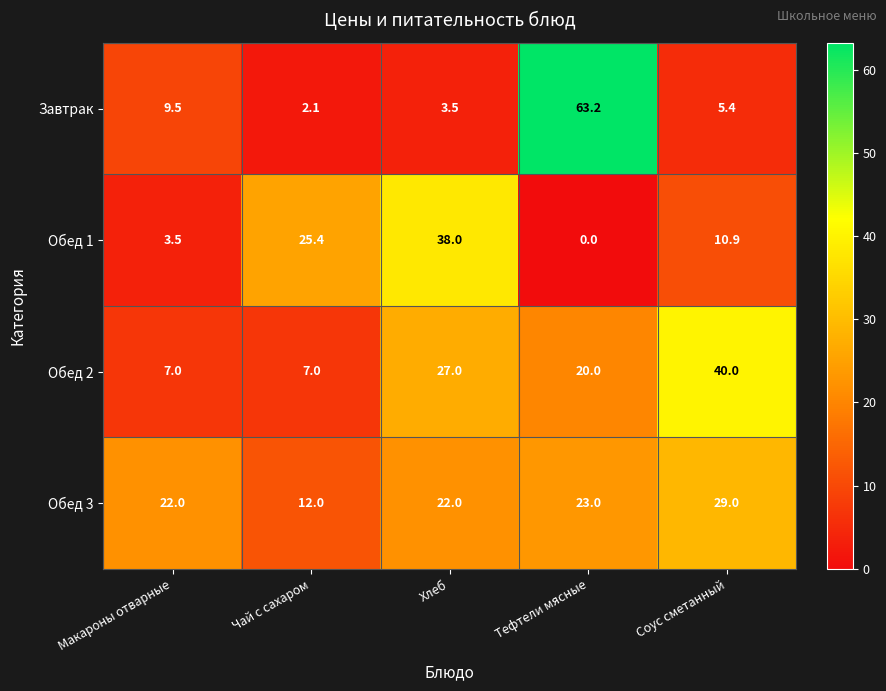

What is the maximum value shown in the chart?

63.2